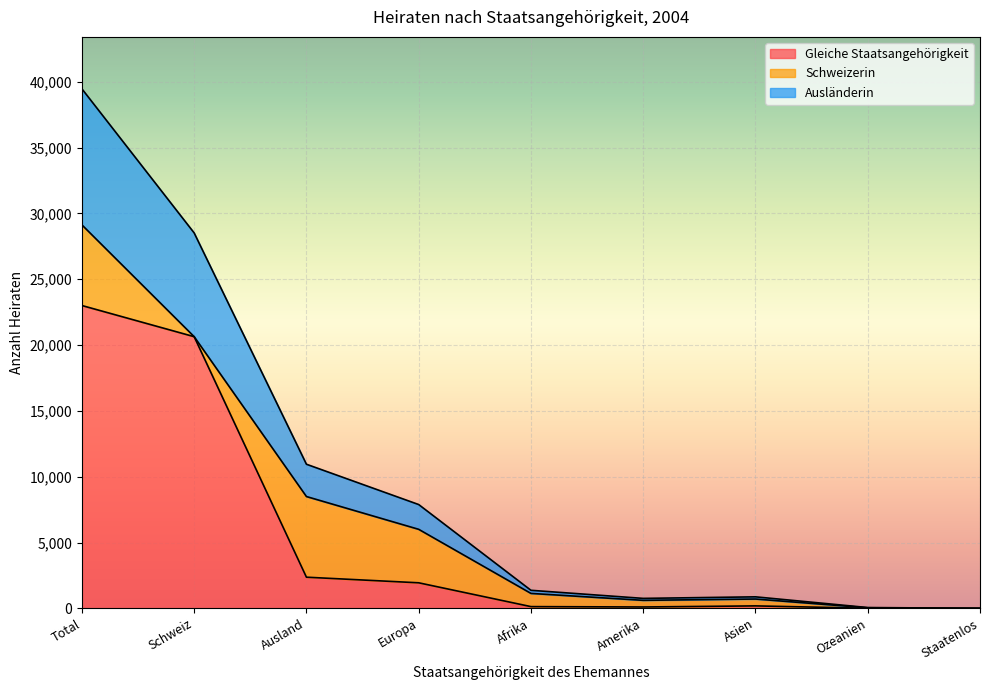

True or false: Gleiche Staatsangehörigkeit and Total intersect in this chart.

False